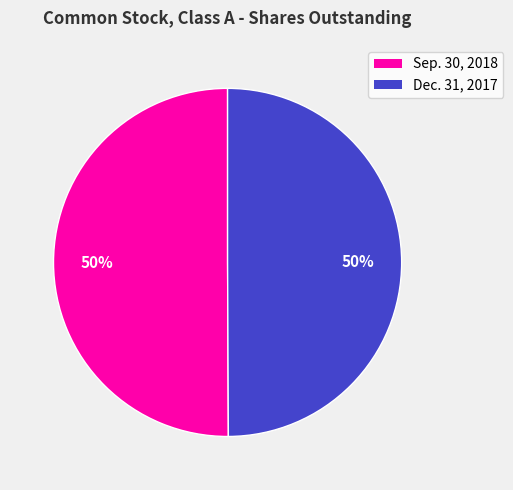

What is the ratio of the value at Sep. 30, 2018 to the value at Dec. 31, 2017?

1.0